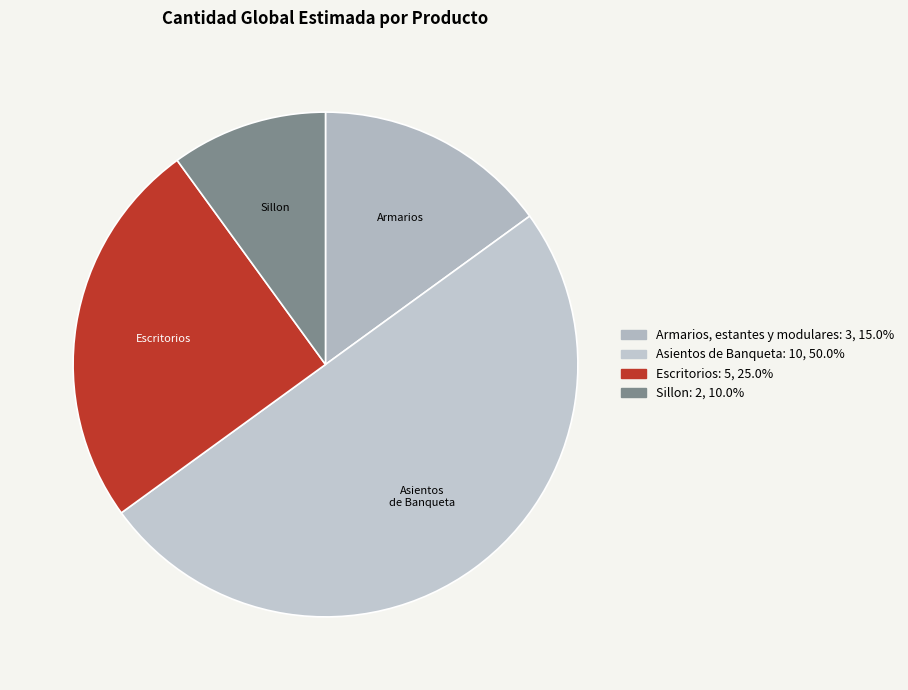

How many segments does this pie chart have?

4